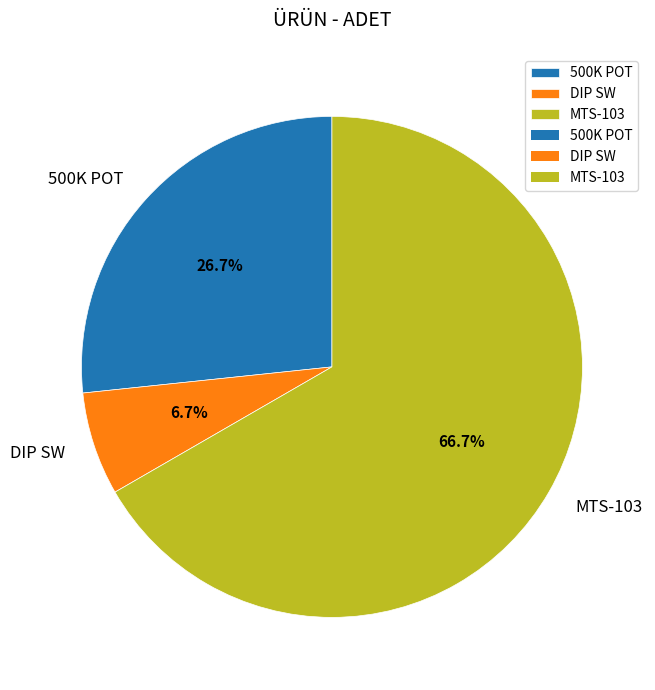

What is the majority slice?

MTS-103